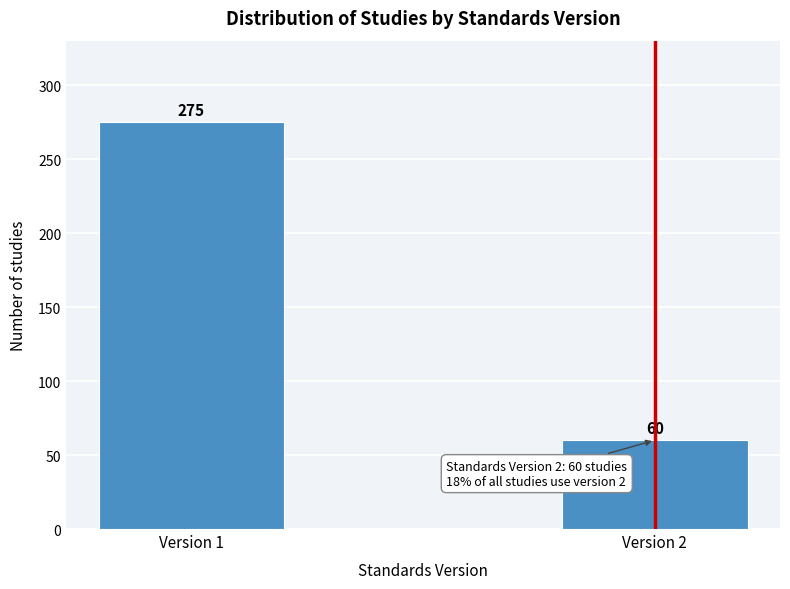

Reading left to right, list all the values displayed in this chart.

275	60